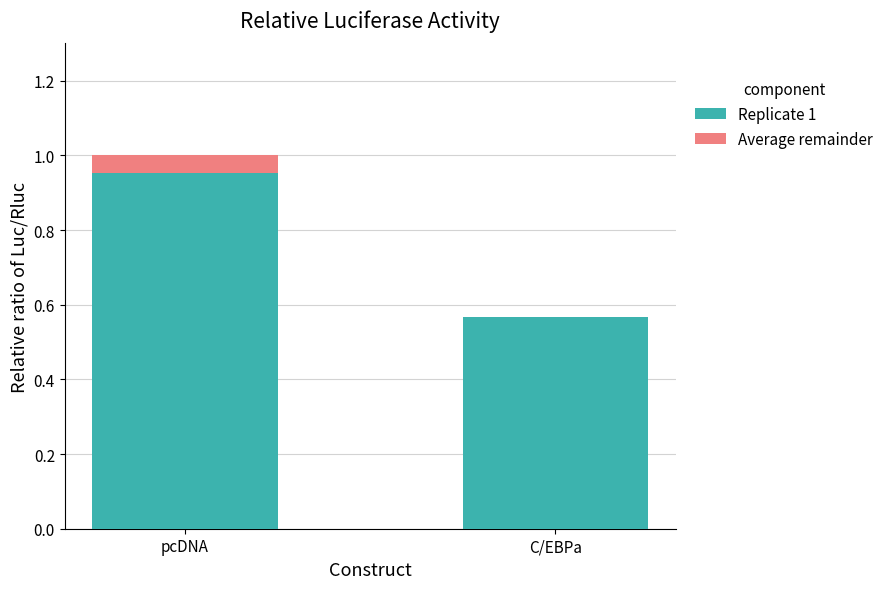

What is the sum of all Replicate 1 values?

1.5